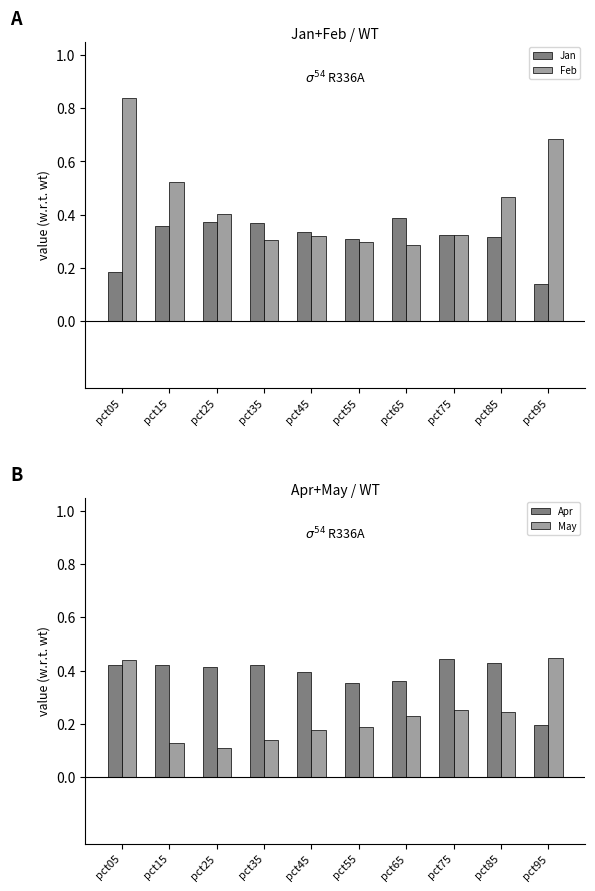

How many May values are between 0 and 1?

10